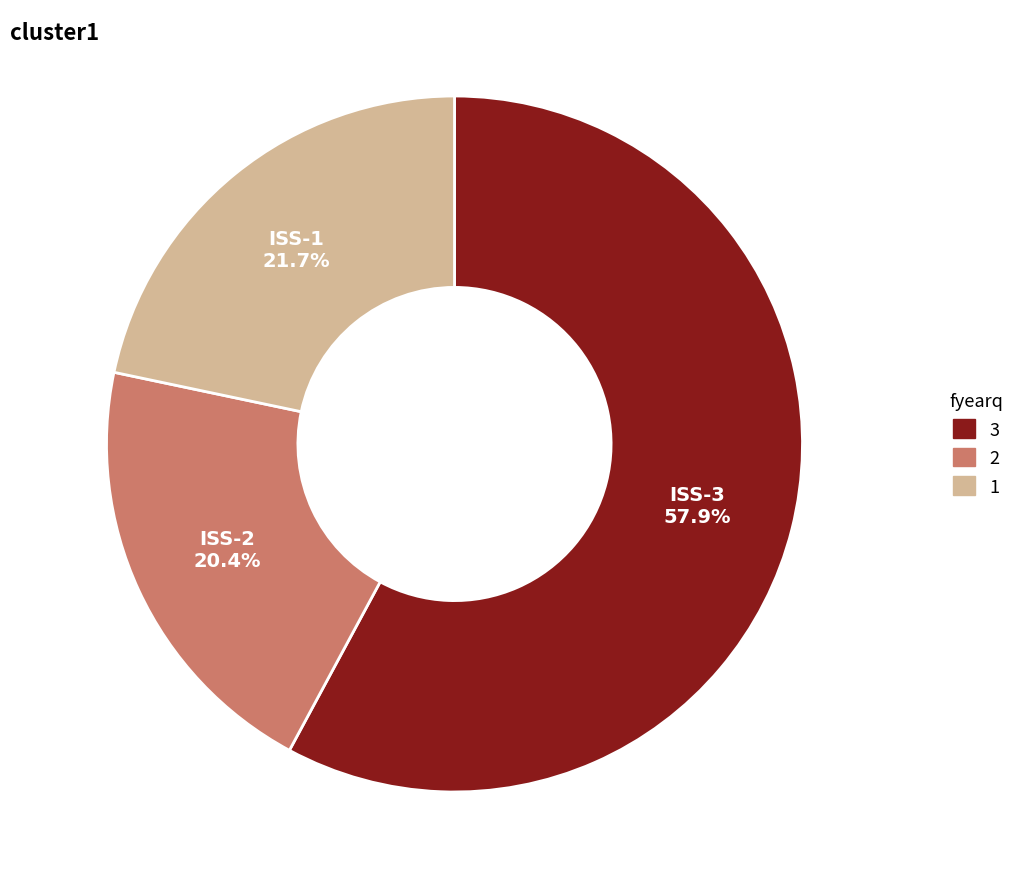

Does any single category account for the majority?

Yes